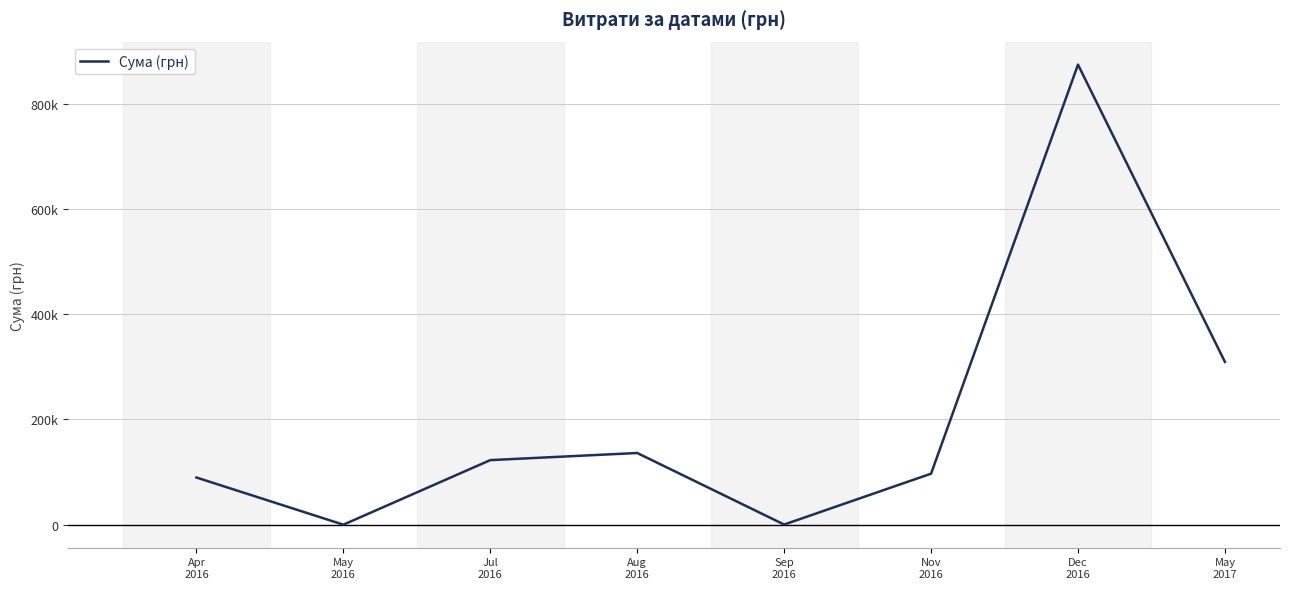

How many categories are shown in the chart?

8